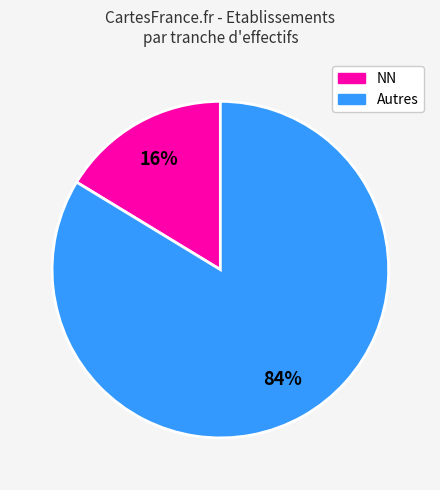

Does any single category account for the majority?

Yes